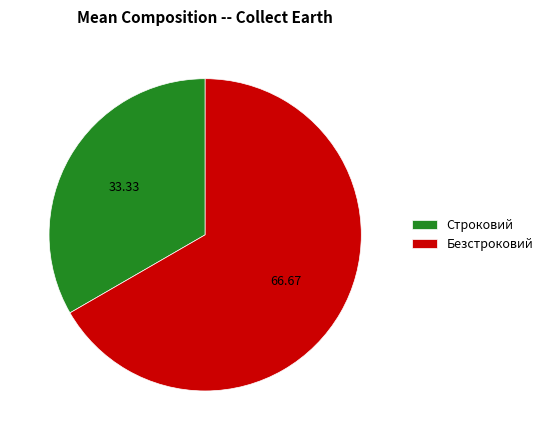

The Безстроковий slice represents 56% of the pie. True or false?

False